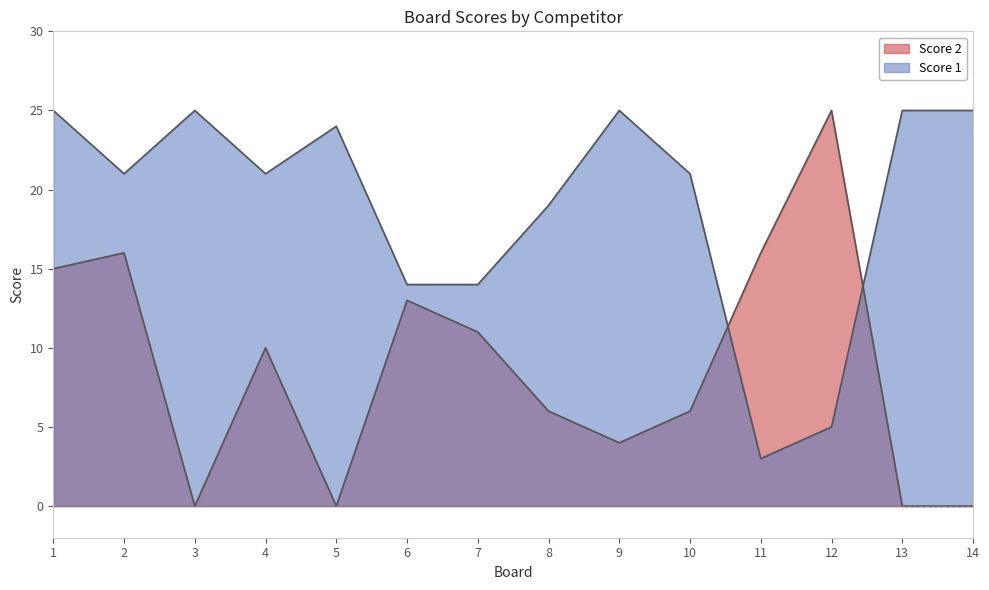

What is the total value across all series at 7?

25